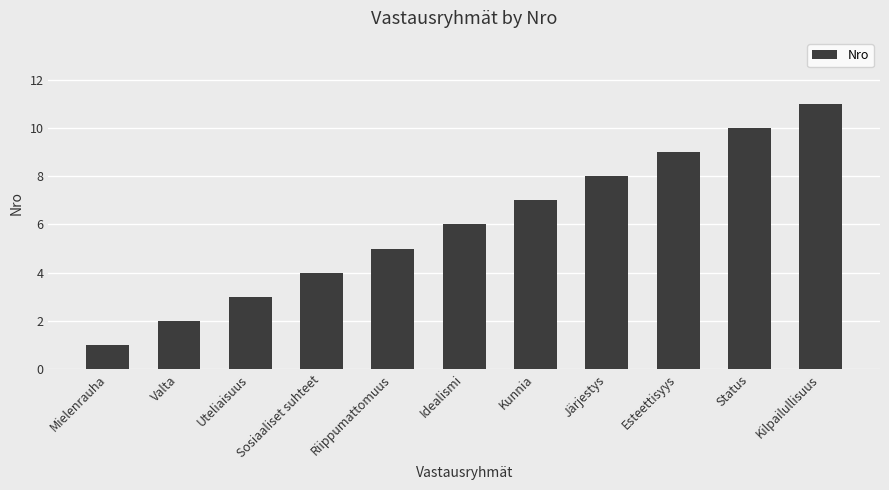

What position from the left is Valta?

2